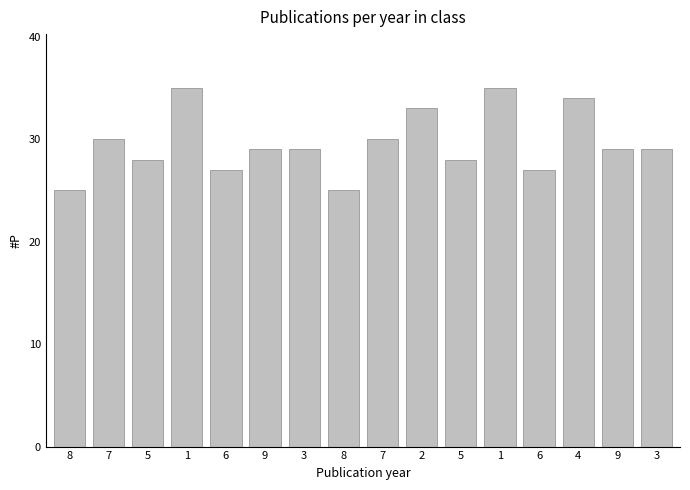

How many bars are there in total?

16